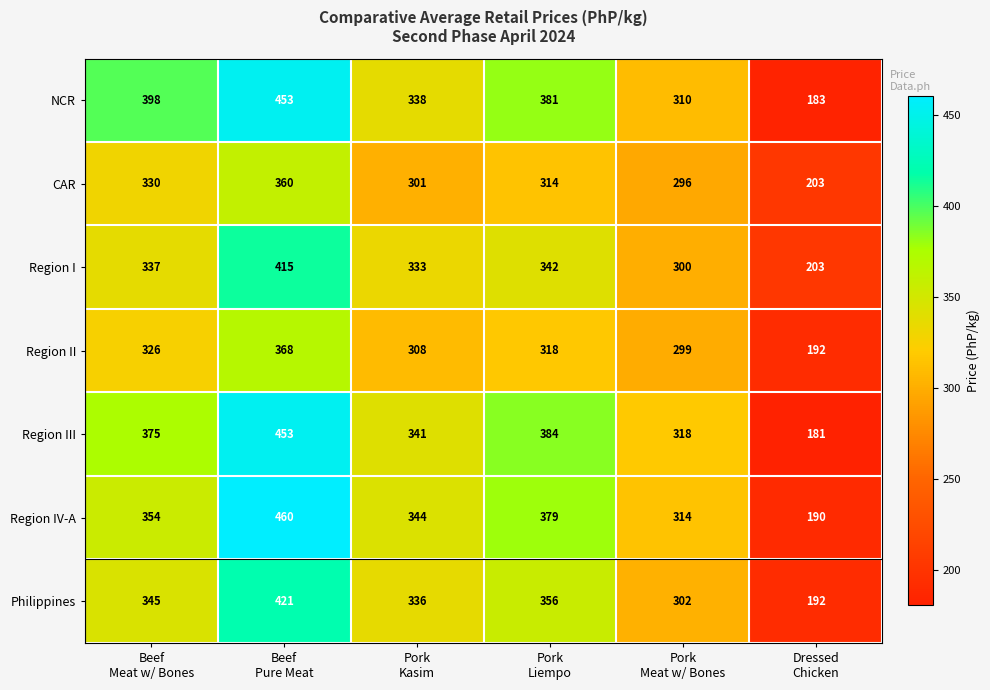

How many data points does each series have?

6